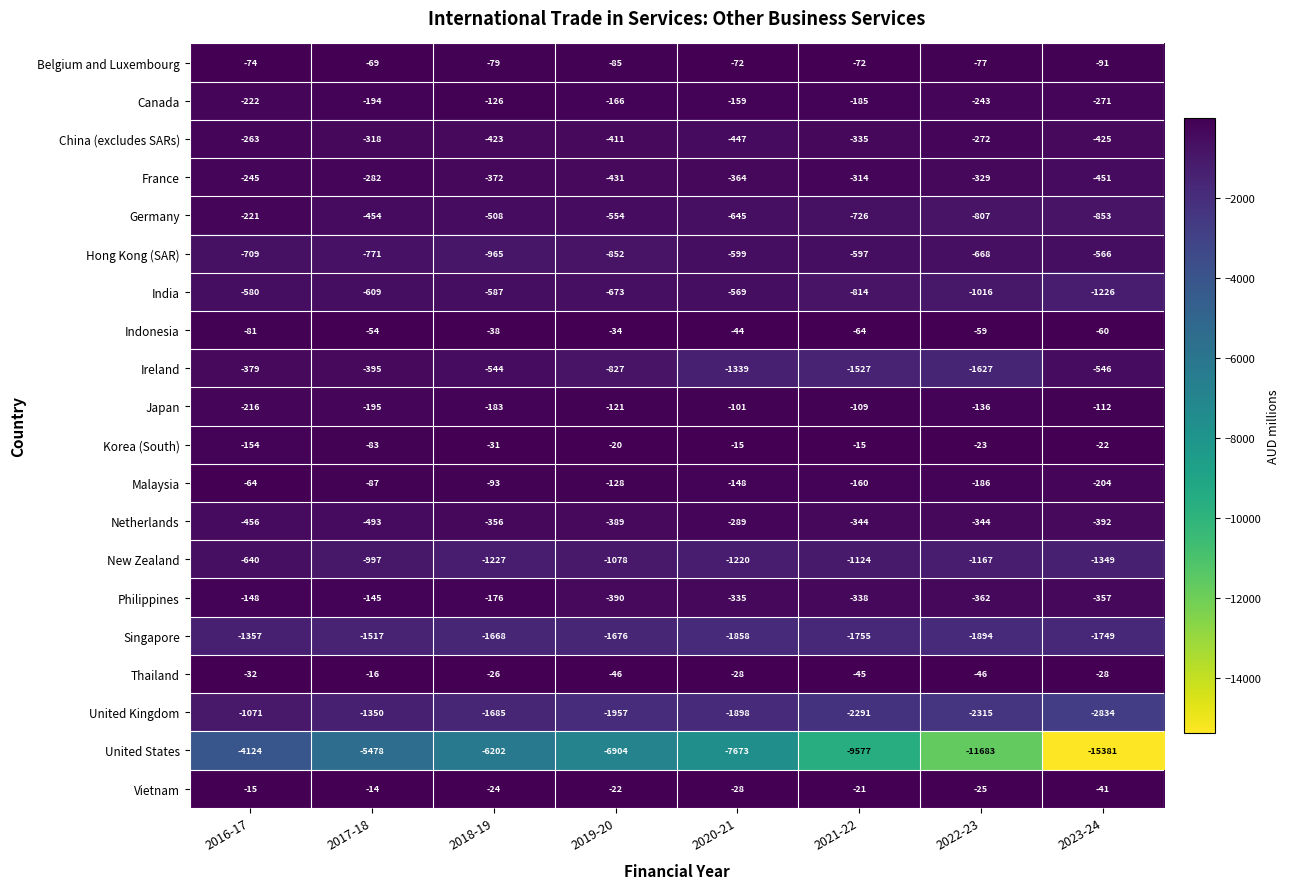

How many values in the Germany series are below -554?

4